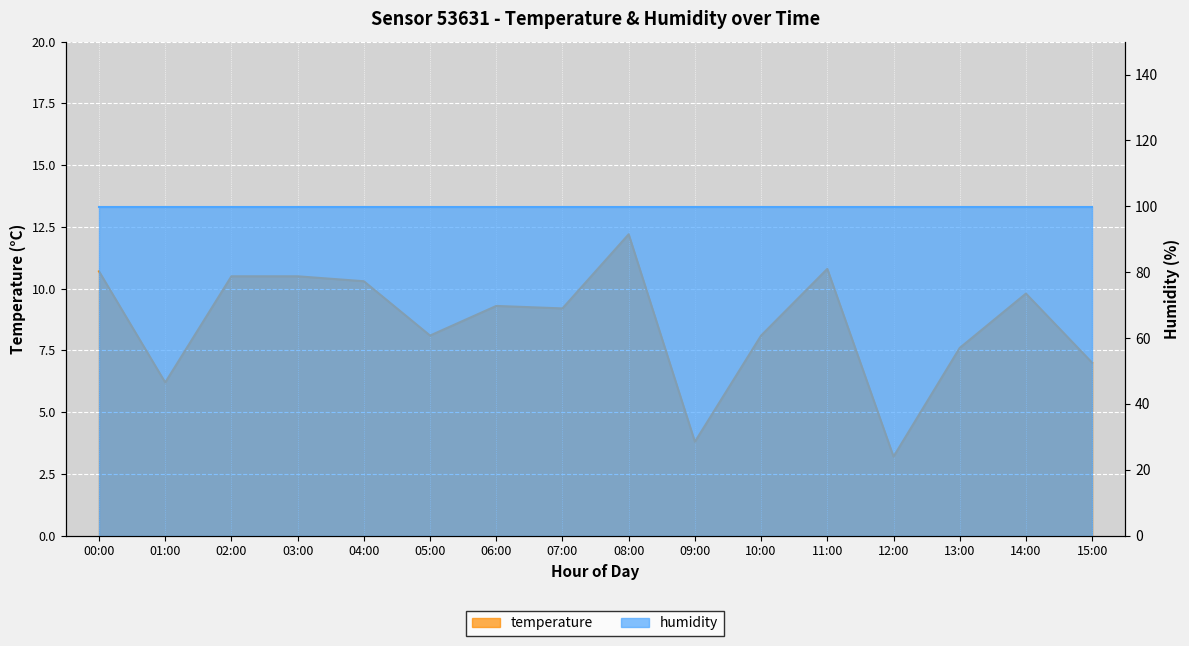

Reading left to right, transcribe all the data shown in this chart.

10.7	6.2	10.5	10.5	10.3	8.1	9.3	9.2	12.2	3.8	8.1	10.8	3.2	7.6	9.8	7.0